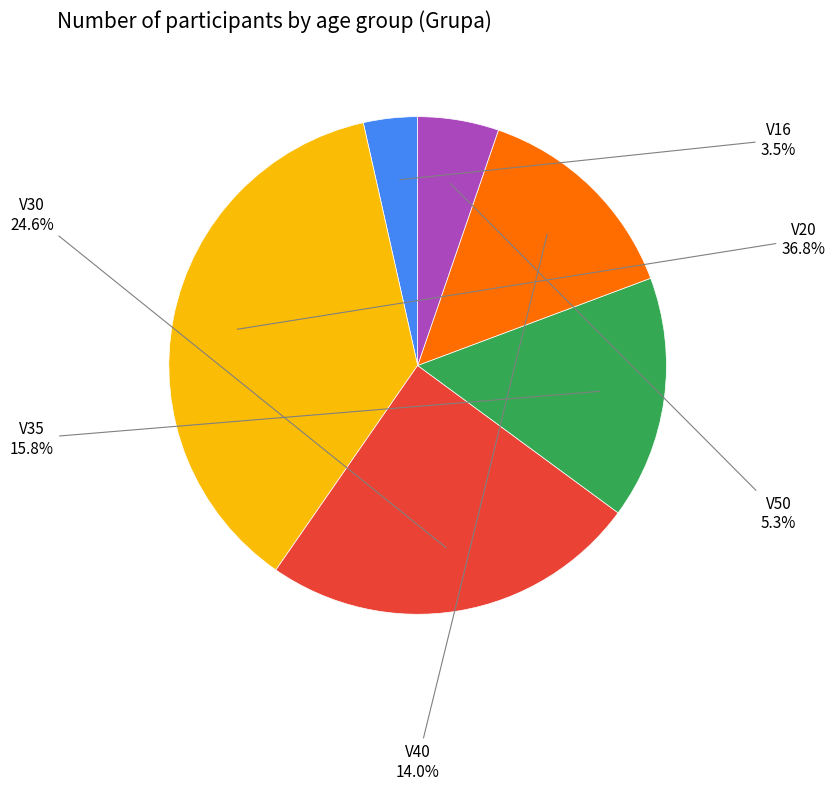

Does any single category account for the majority?

No